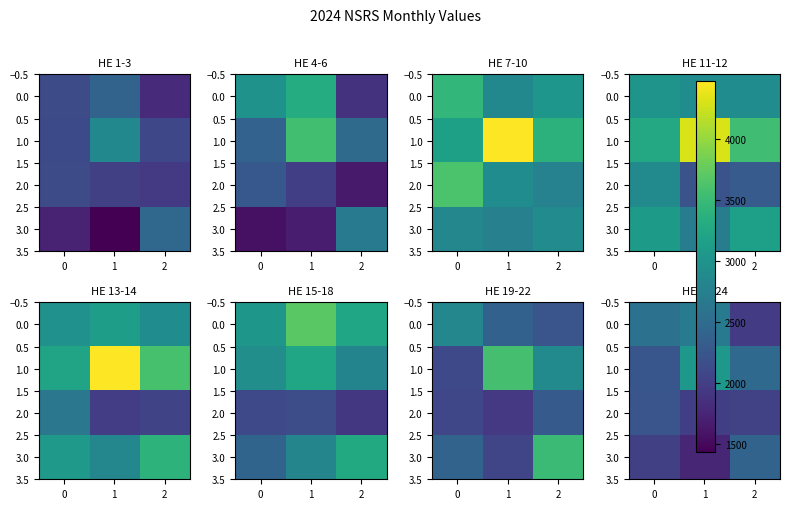

At how many categories does at least one series exceed 1985?

3